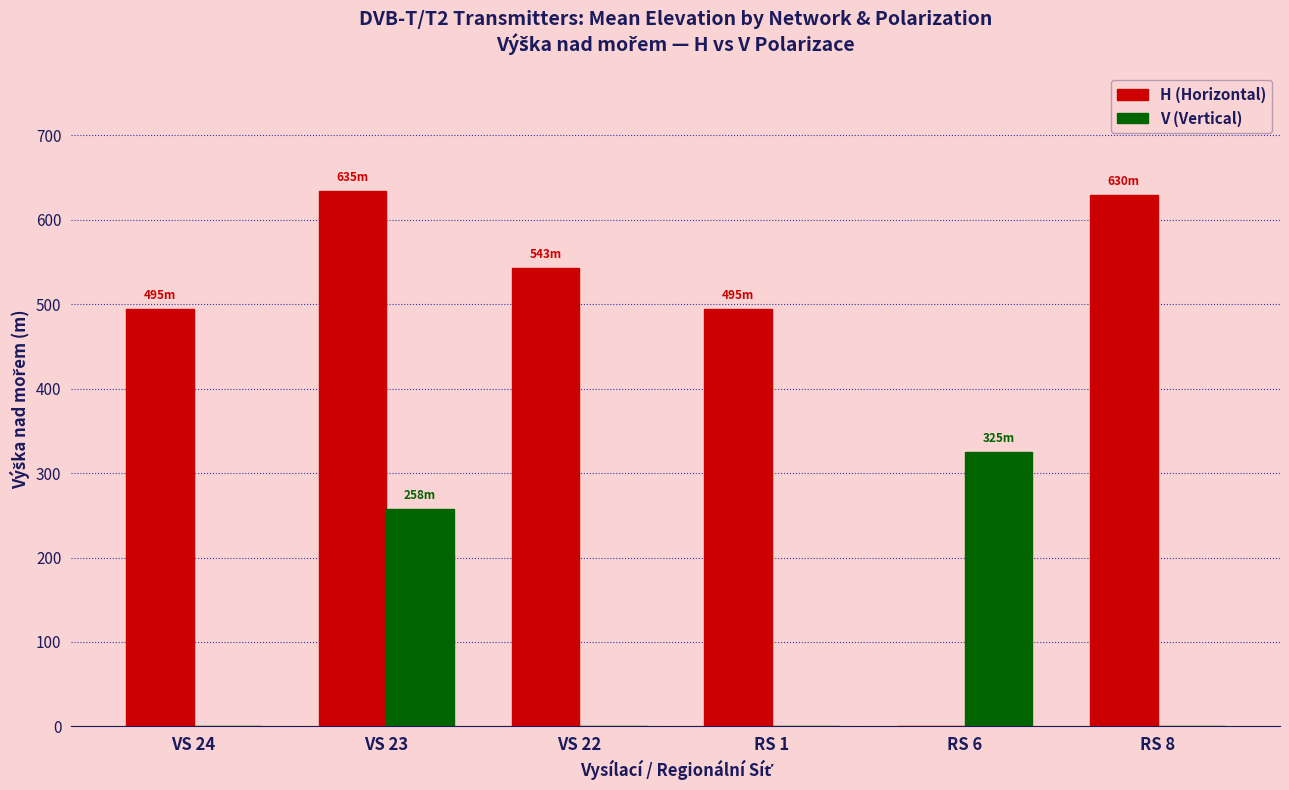

The value of H (Horizontal) at VS 24 is 494.7. True or false?

True